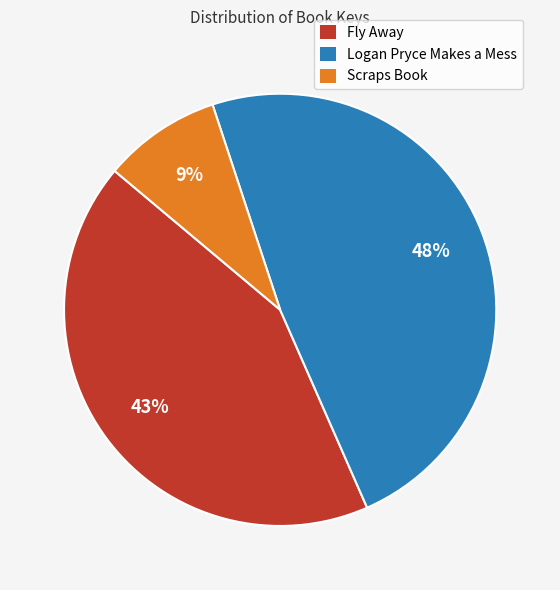

Between Fly Away and Logan Pryce Makes a Mess, which is larger?

Logan Pryce Makes a Mess